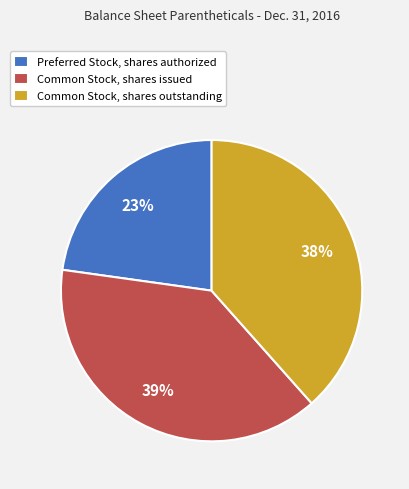

What percentage is the Preferred Stock, shares authorized slice, to the nearest percent?

23%